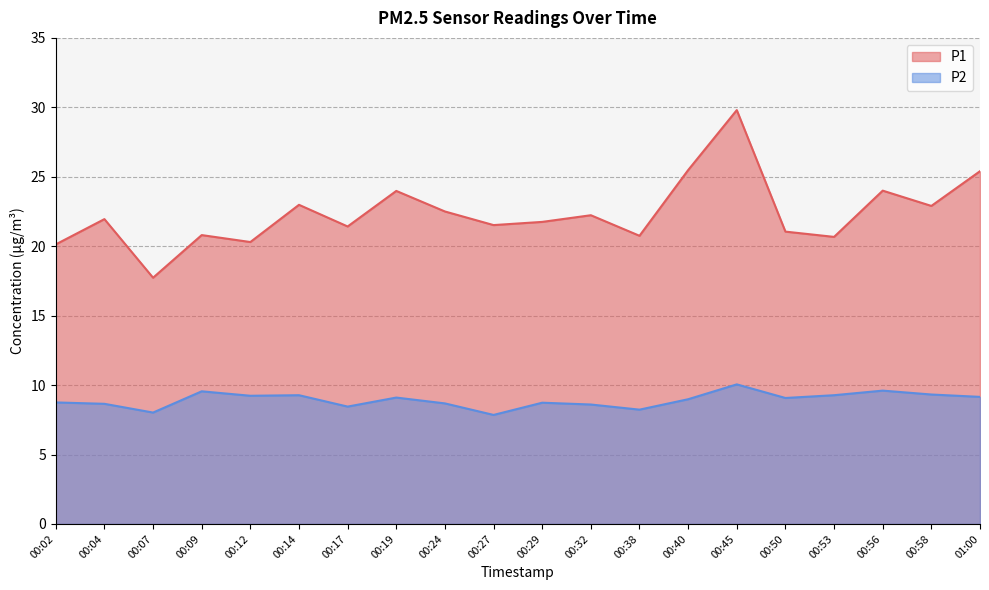

Is the value of P1 at 00:09 greater than the value of P2 at 00:14?

Yes